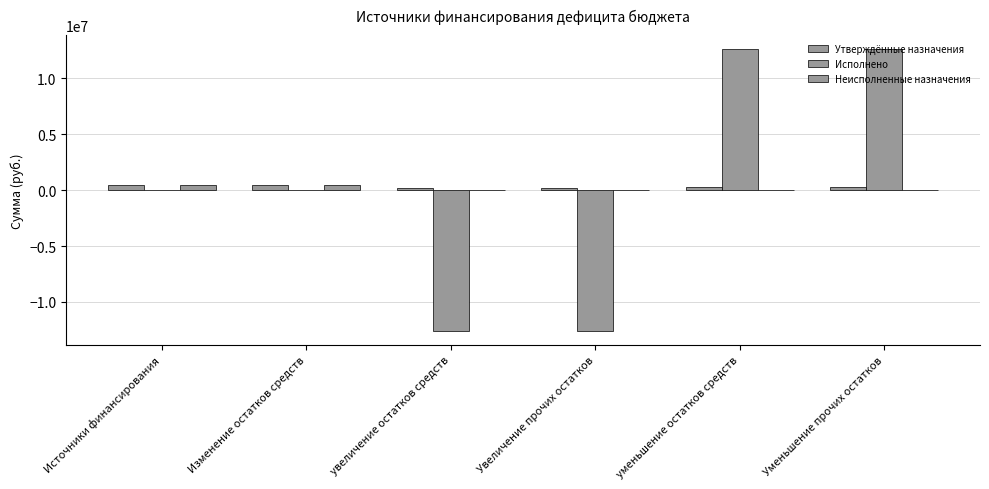

What is the label of the 2nd bar from the left?

Изменение остатков средств